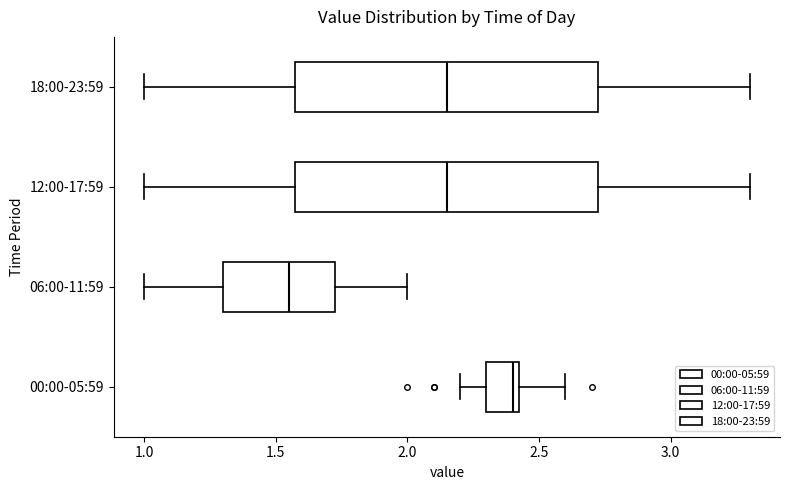

Reading bottom to top, transcribe this box plot: for each box, give where its median line is, the range the box spans, and where its two whiskers end, as read against the x-axis. The values are not printed on the chart, so give them approximately, as read against the axis.

00:00-05:59: median 2.40, box 2.30 to 2.45, whiskers 2.20 to 2.60
06:00-11:59: median 1.55, box 1.30 to 1.75, whiskers 1.00 to 2.00
12:00-17:59: median 2.15, box 1.60 to 2.75, whiskers 1.00 to 3.30
18:00-23:59: median 2.15, box 1.60 to 2.75, whiskers 1.00 to 3.30